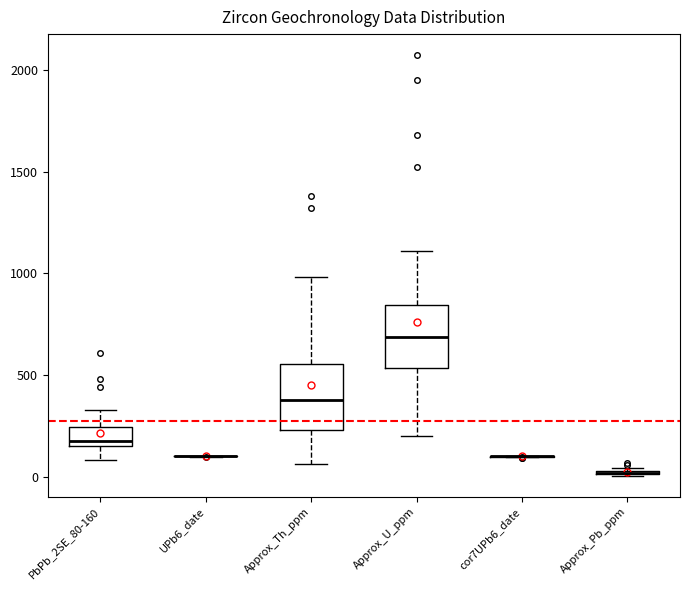

Reading left to right, read every box against the y-axis: the position of its median line, the range the box covers, and the ends of its whiskers. The values are not printed on the chart, so give them approximately, as read against the axis.

PbPb_2SE_80-160: median 200, box 150 to 250, whiskers 100 to 350
UPb6_date: box collapsed to a line at 100, whiskers 100 to 100
Approx_Th_ppm: median 400, box 250 to 550, whiskers 50 to 1000
Approx_U_ppm: median 700, box 550 to 850, whiskers 200 to 1100
cor7UPb6_date: box collapsed to a line at 100, whiskers 100 to 100
Approx_Pb_ppm: box collapsed to a line at 0, whiskers 0 to 50